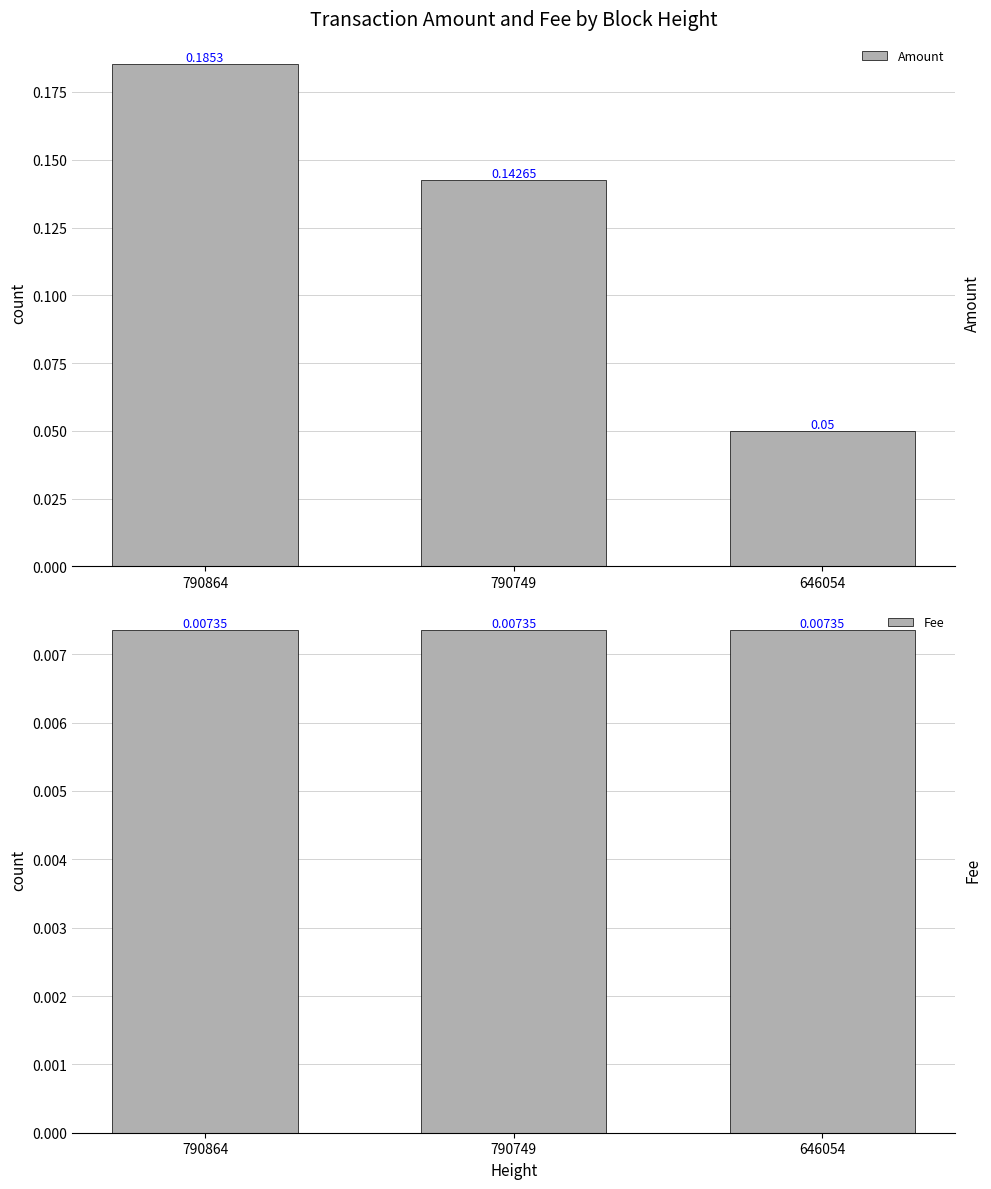

How many distinct data groups are displayed?

2